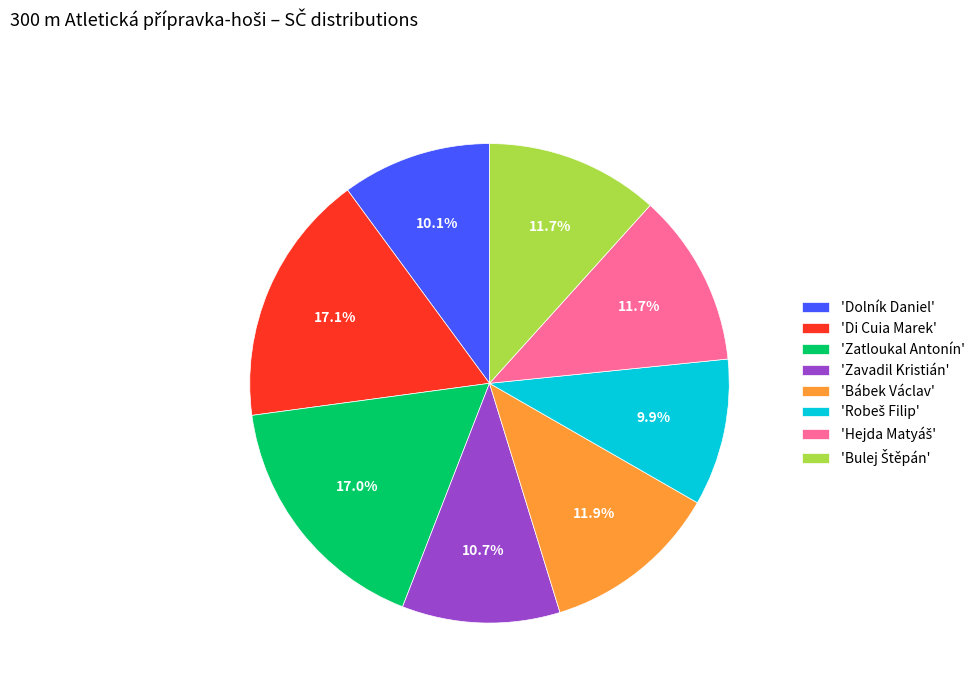

Does any single category account for the majority?

No